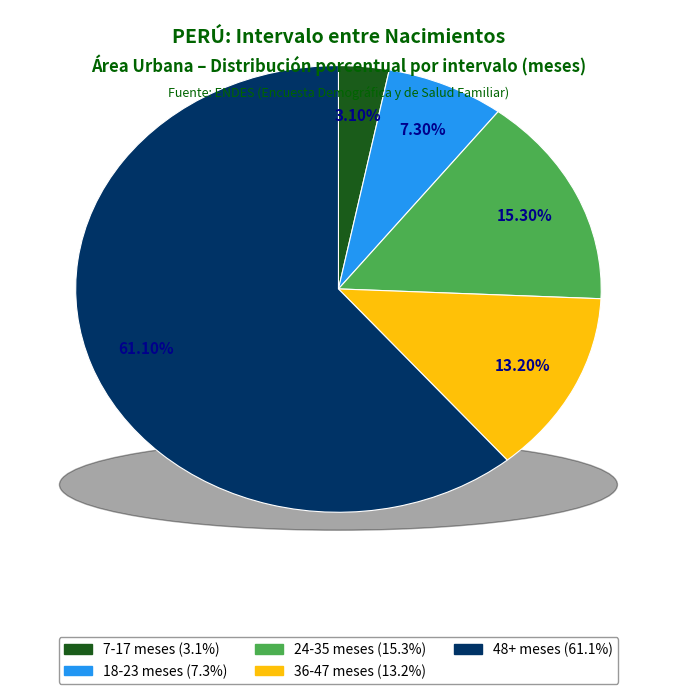

Is there a majority slice in this chart?

Yes